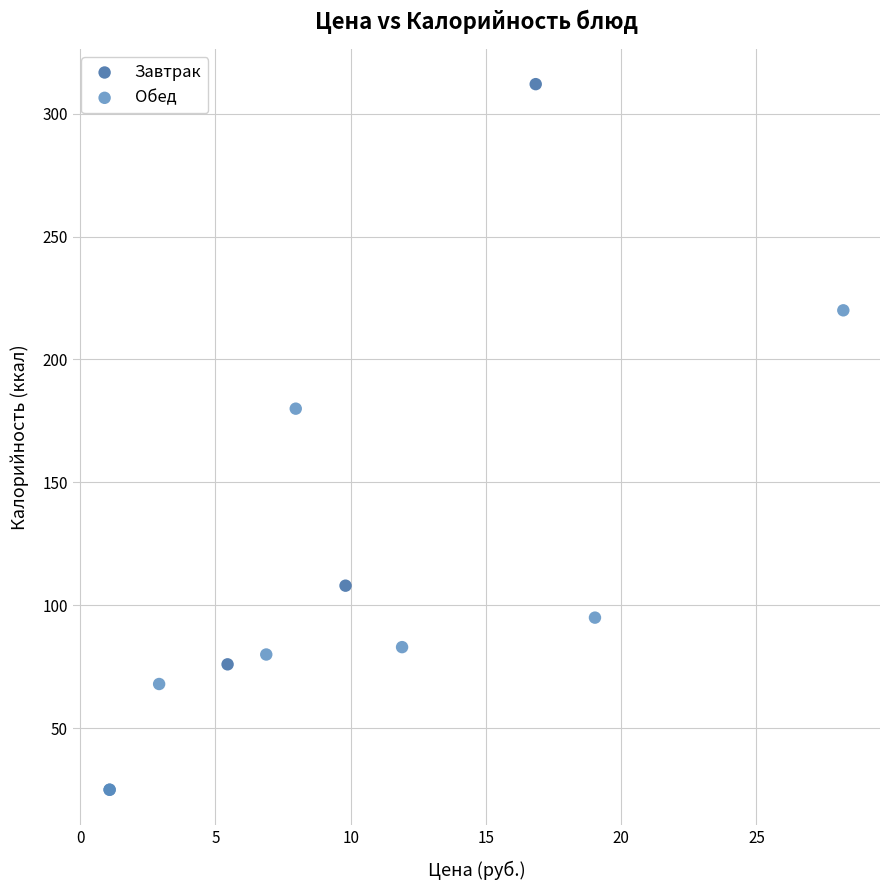

Which series has the widest spread of Y values?

Завтрак